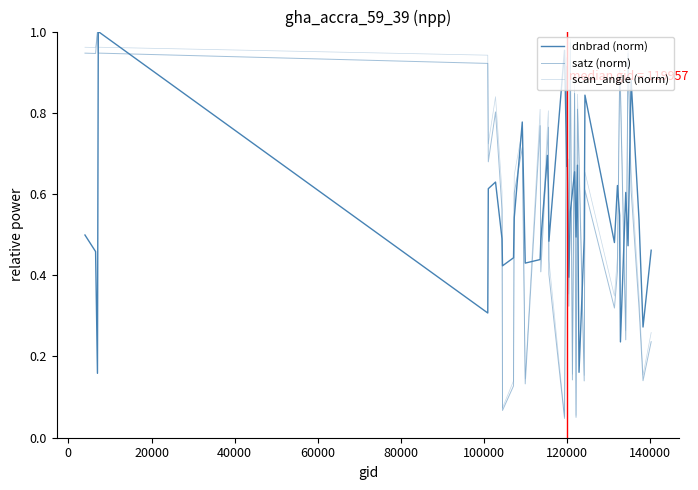

True or false: dnbrad (norm) and satz (norm) cross at least once.

True